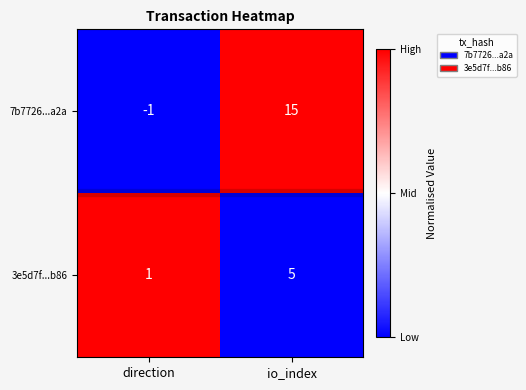

What is the difference between the maximum and minimum values in the 3e5d7f...b86 series?

4